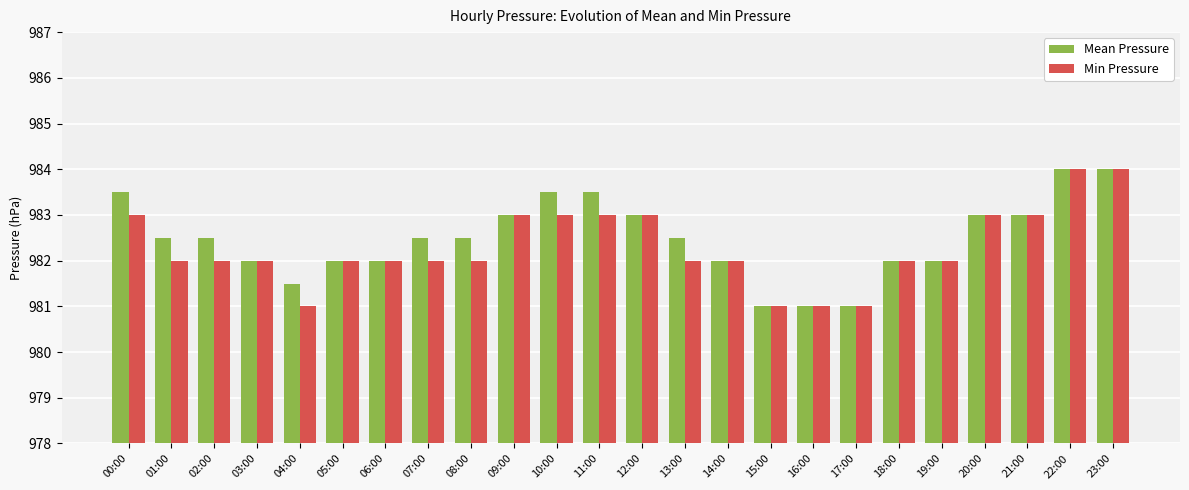

The Mean Pressure series shows 1613.4 at 00:00. True or false?

False